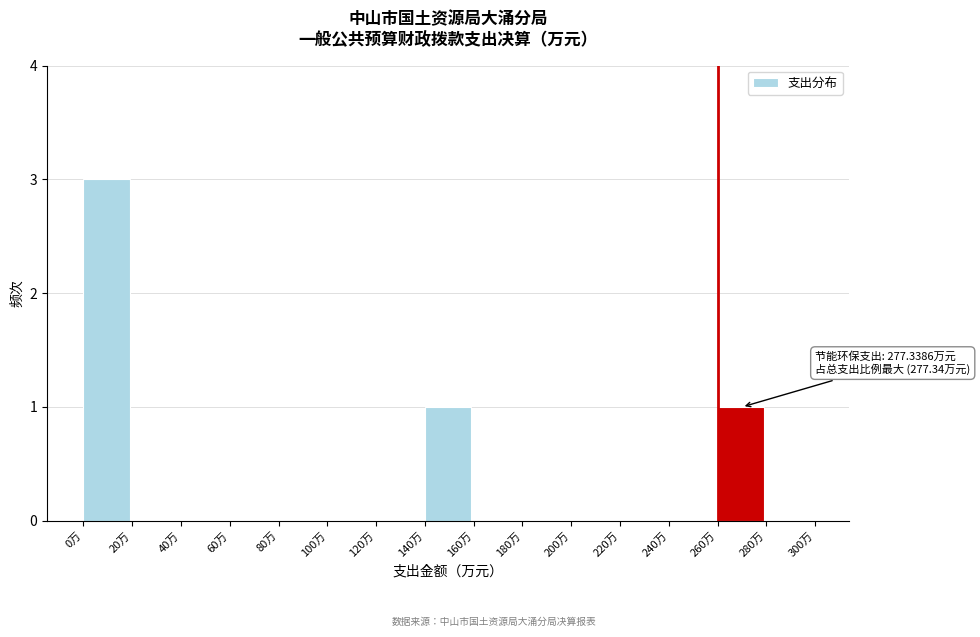

Over which range of the x-axis is the bar tallest?

0 to 20